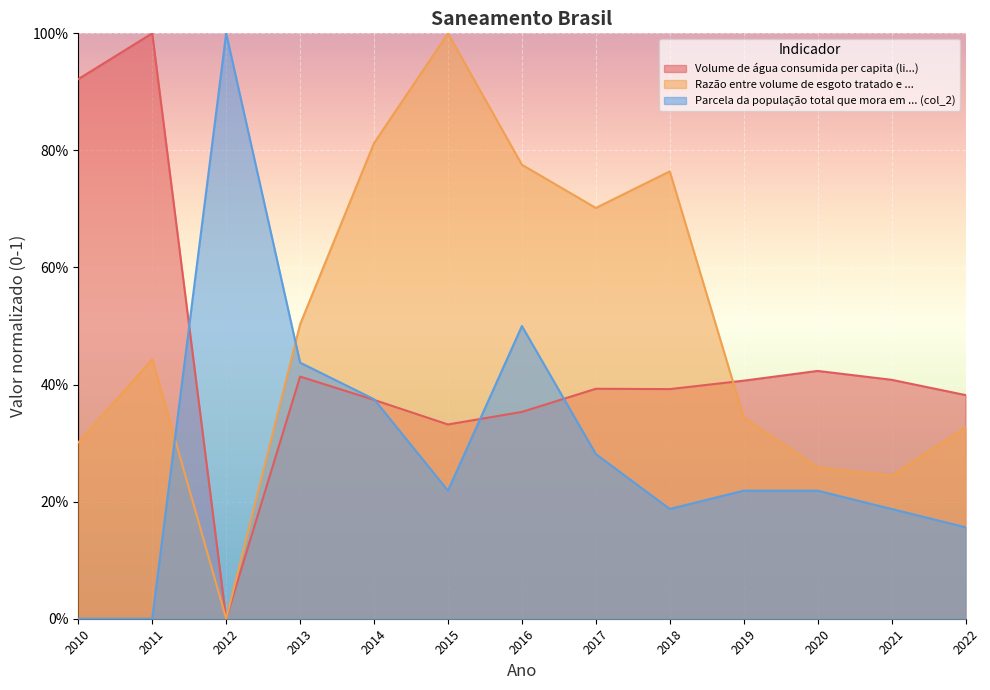

How many intersections are there between Razão entre volume de esgoto tratado e ... and Parcela da população total que mora em ... (col_2)?

2